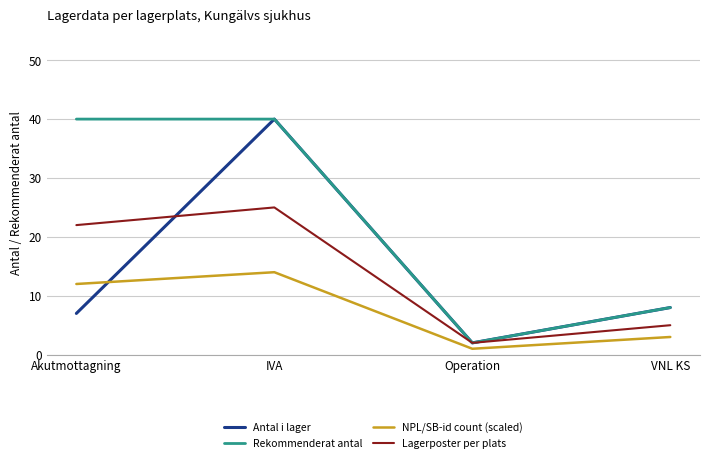

At which label does Rekommenderat antal reach its minimum?

Operation